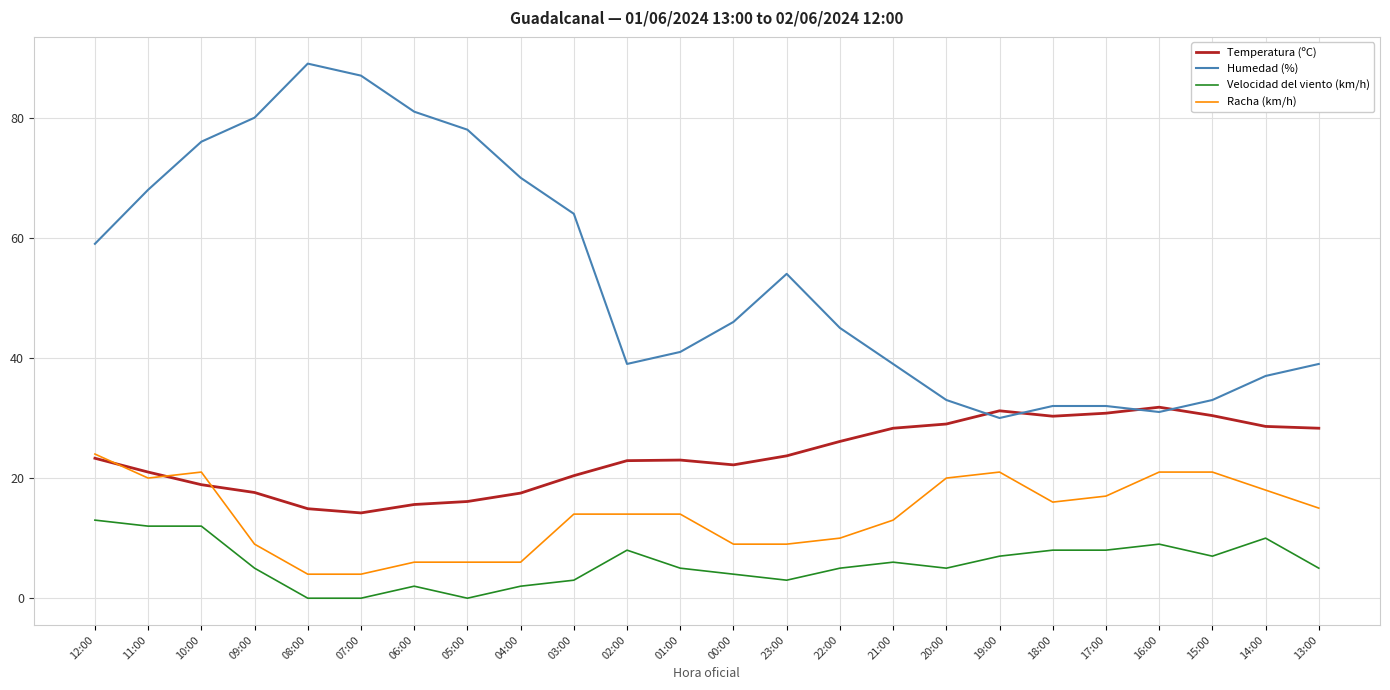

What is the highest value of the Humedad (%) series?

89.0